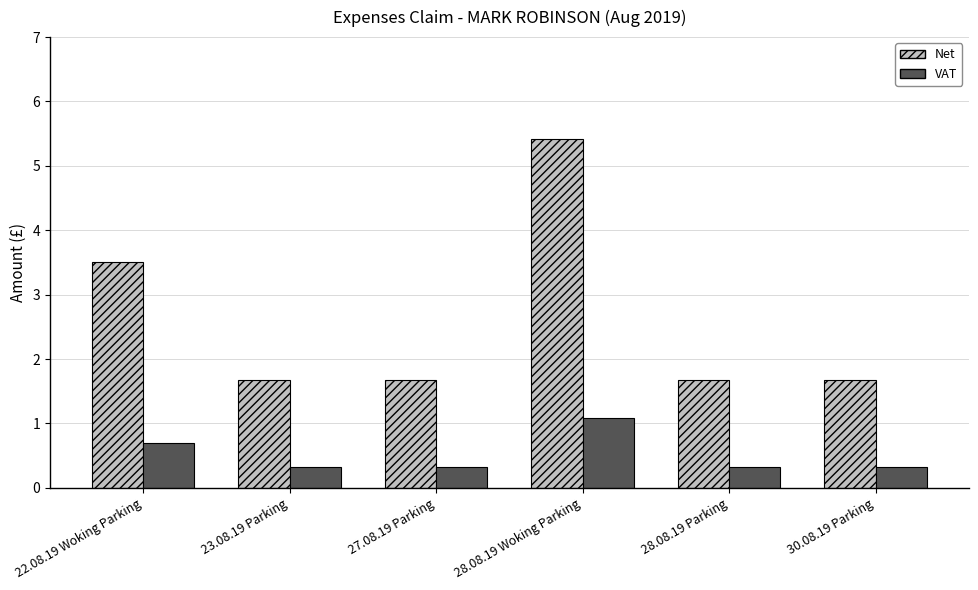

Reading right to left, what are all the values shown in this chart?

Net: 30.08.19 Parking=1.7	28.08.19 Parking=1.7	28.08.19 Woking Parking=5.4	27.08.19 Parking=1.7	23.08.19 Parking=1.7	22.08.19 Woking Parking=3.5
VAT: 30.08.19 Parking=0.3	28.08.19 Parking=0.3	28.08.19 Woking Parking=1.1	27.08.19 Parking=0.3	23.08.19 Parking=0.3	22.08.19 Woking Parking=0.7